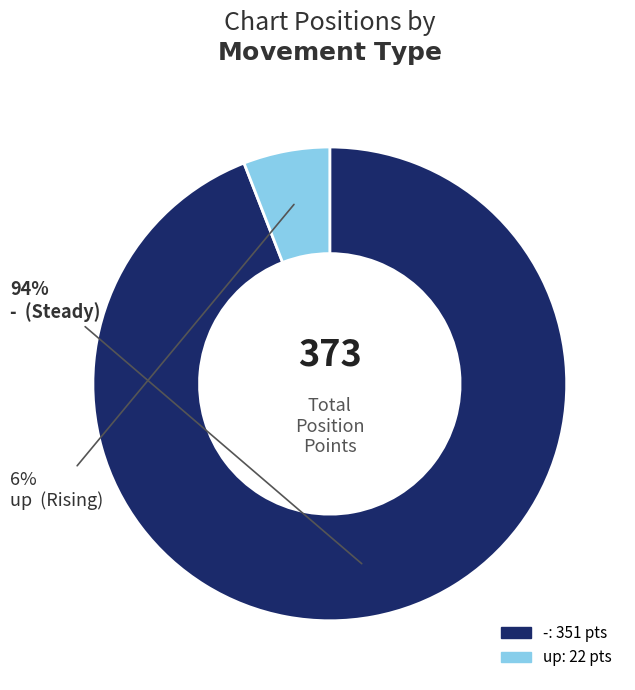

To the nearest percent, what percentage of the pie is up?

6%